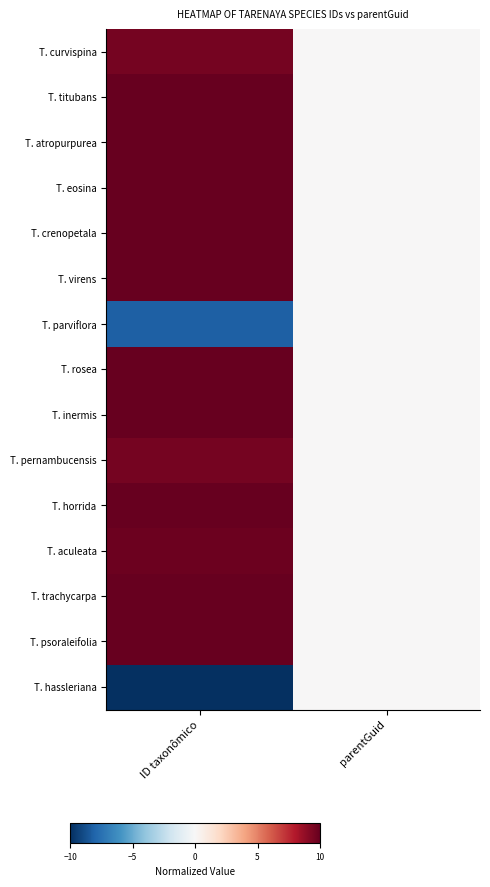

What is the greatest value displayed?

10.0